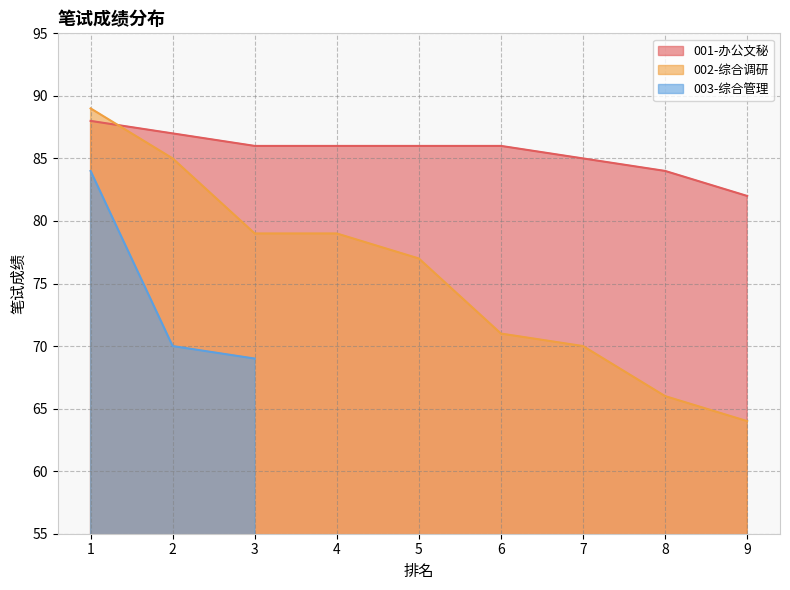

Is it true that 001-办公文秘 equals 86 at 6?

True